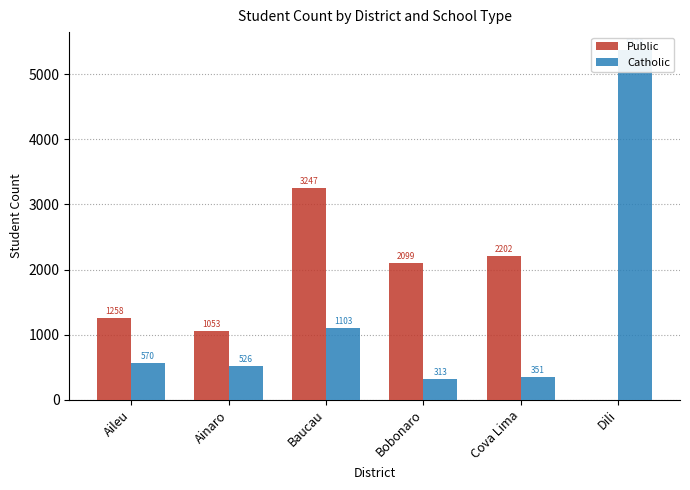

What position from the left is Cova Lima?

5